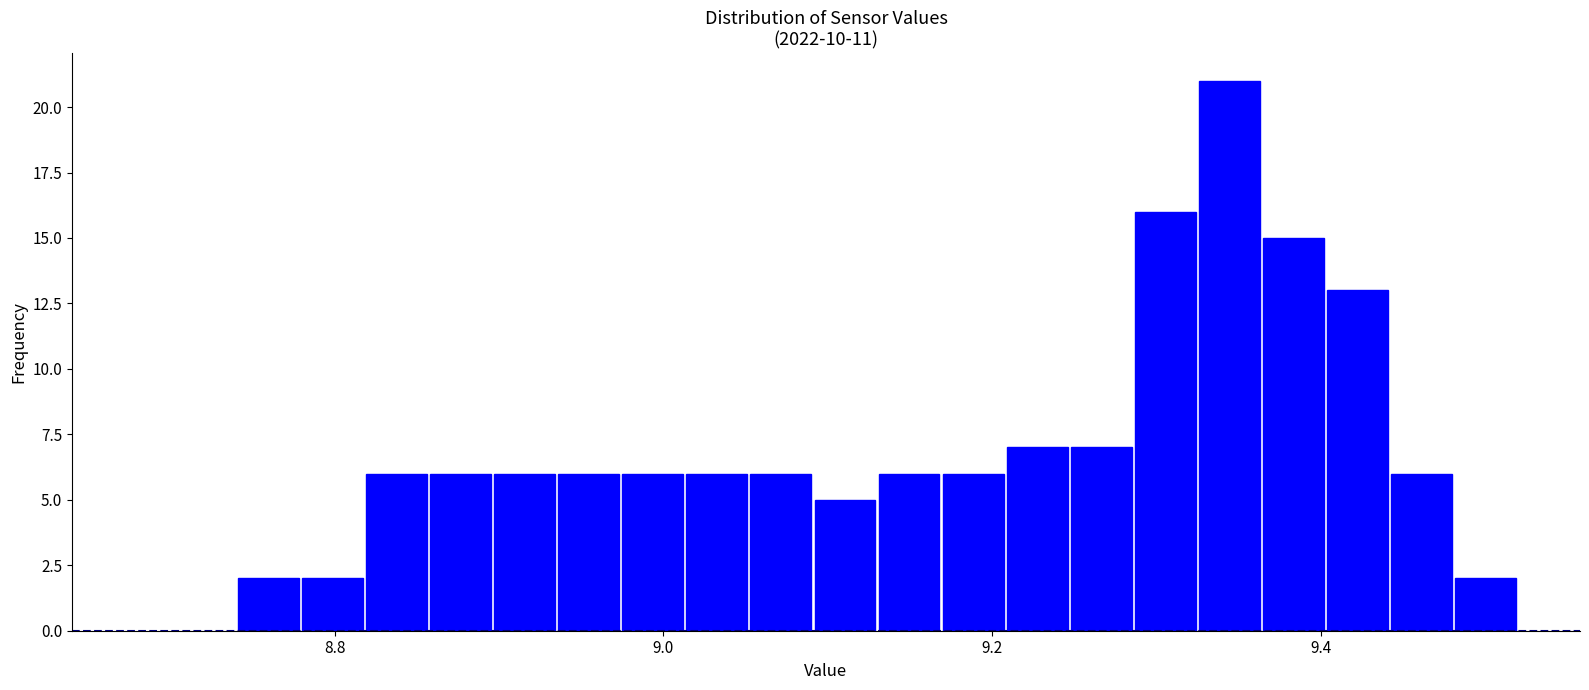

Around what value on the x-axis is the tallest bar? Give the approximate position of its centre, as read against the axis.

9.34